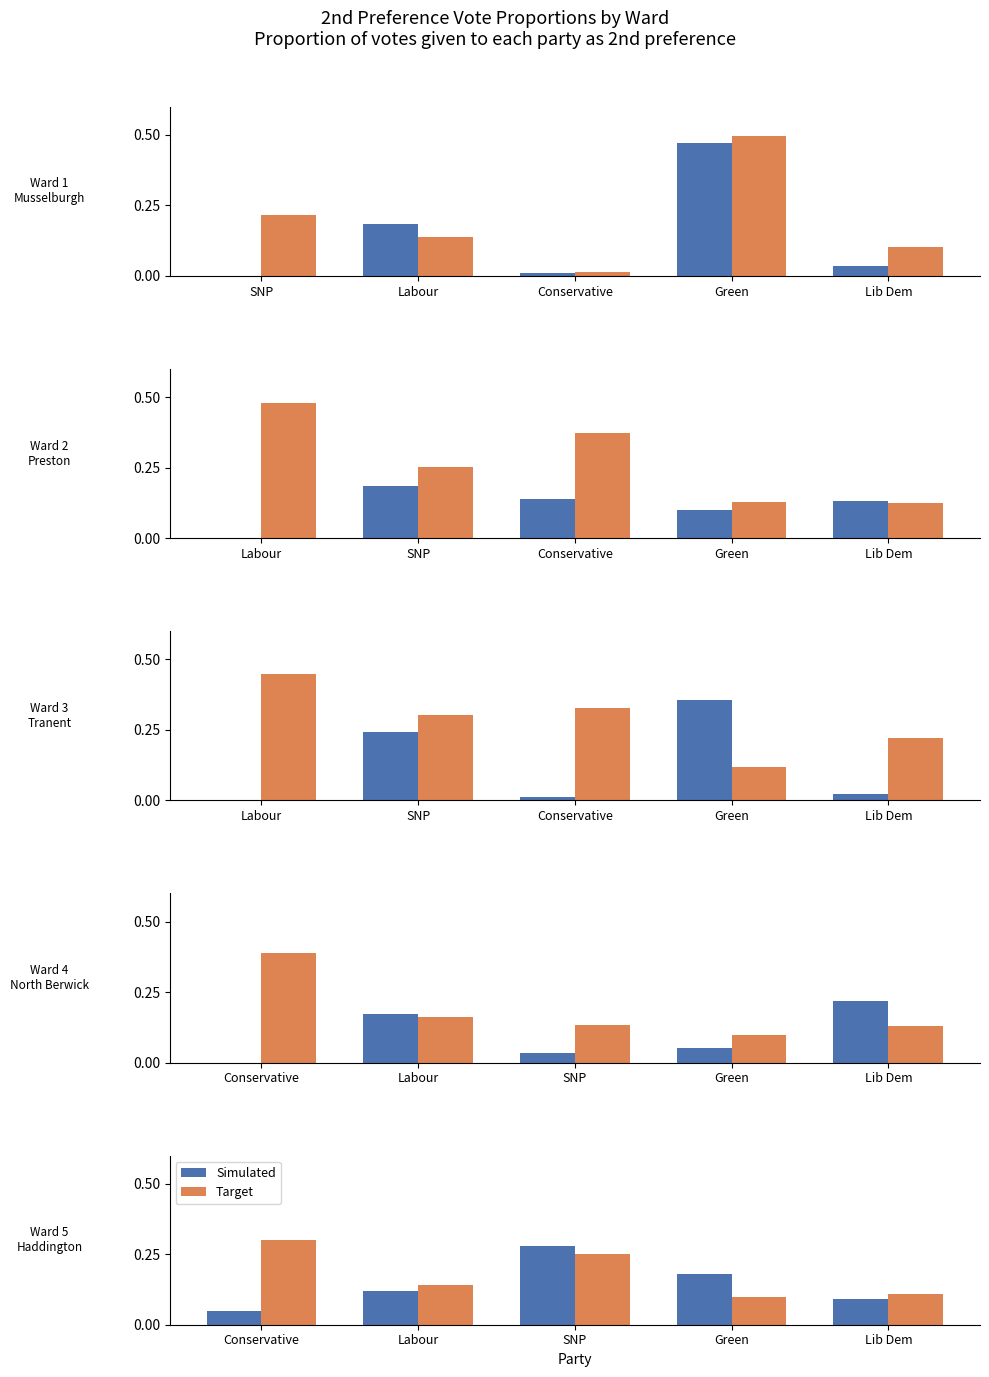

Is the value of Simulated at Green greater than the value of Target at SNP?

No